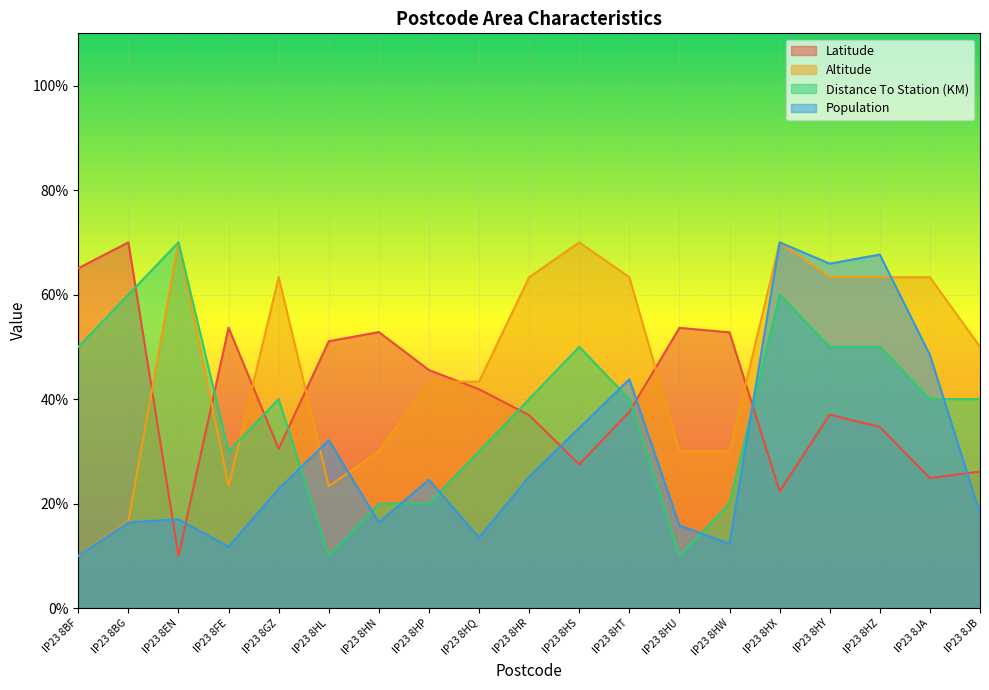

What is the difference between the maximum and minimum values in the Altitude series?

60.0